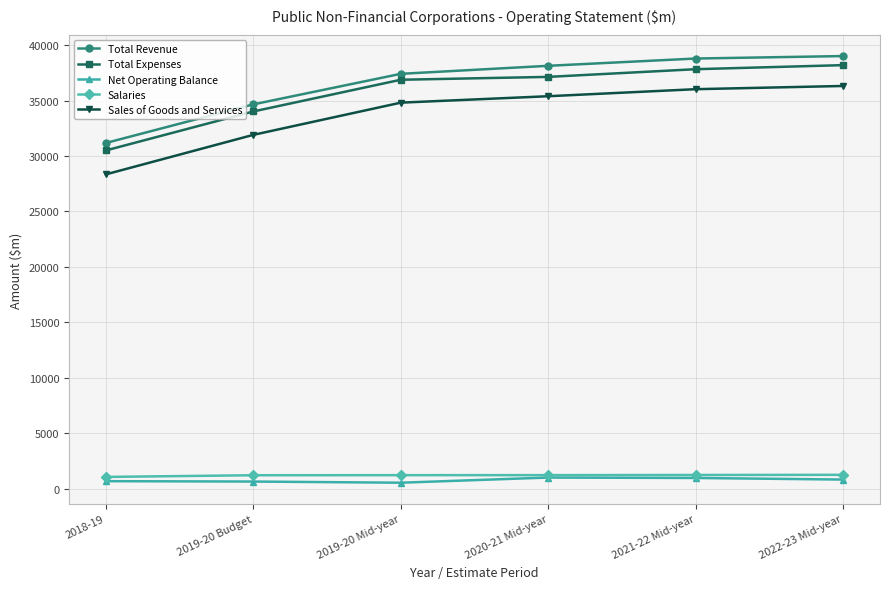

True or false: Net Operating Balance has a value of 639 at 2019-20 Budget.

True